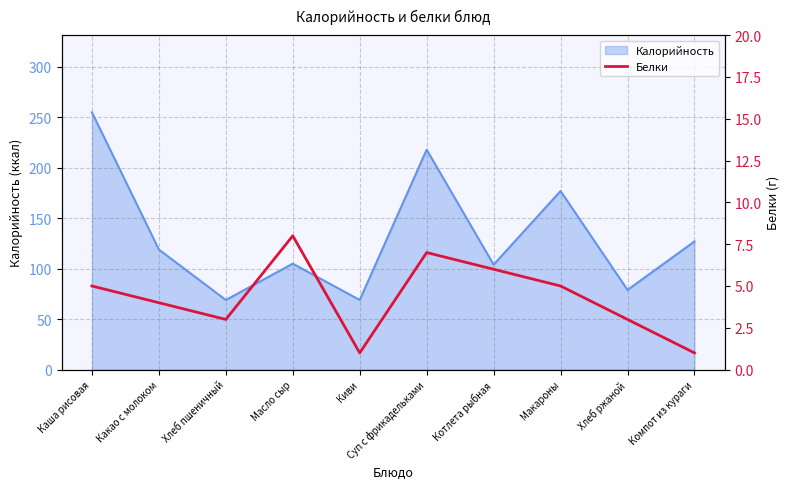

What value does the Калорийность series have at Суп с фрикадельками?

218